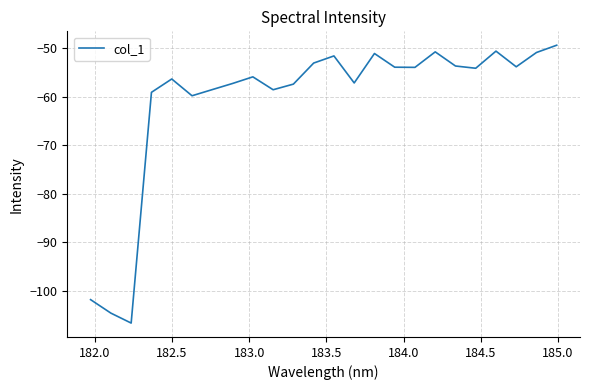

What is the smallest value displayed?

-106.7